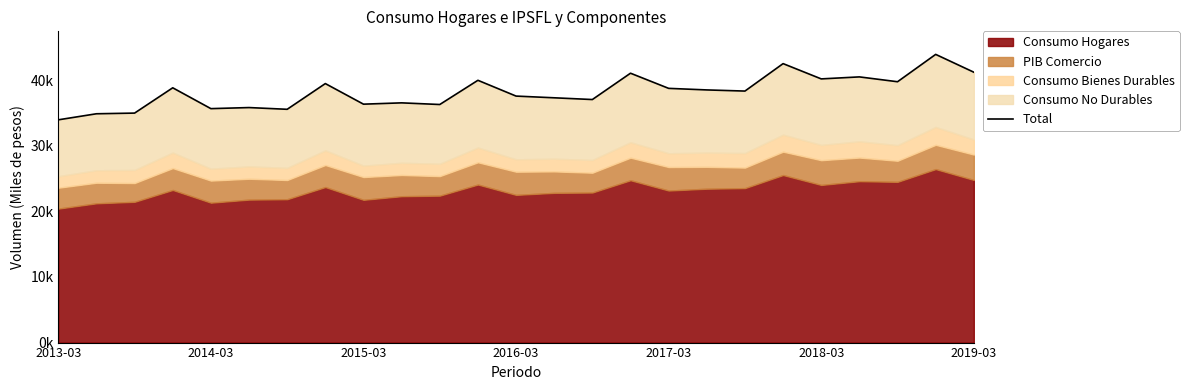

The chart shows a value of 41064.4 at 15. True or false?

True